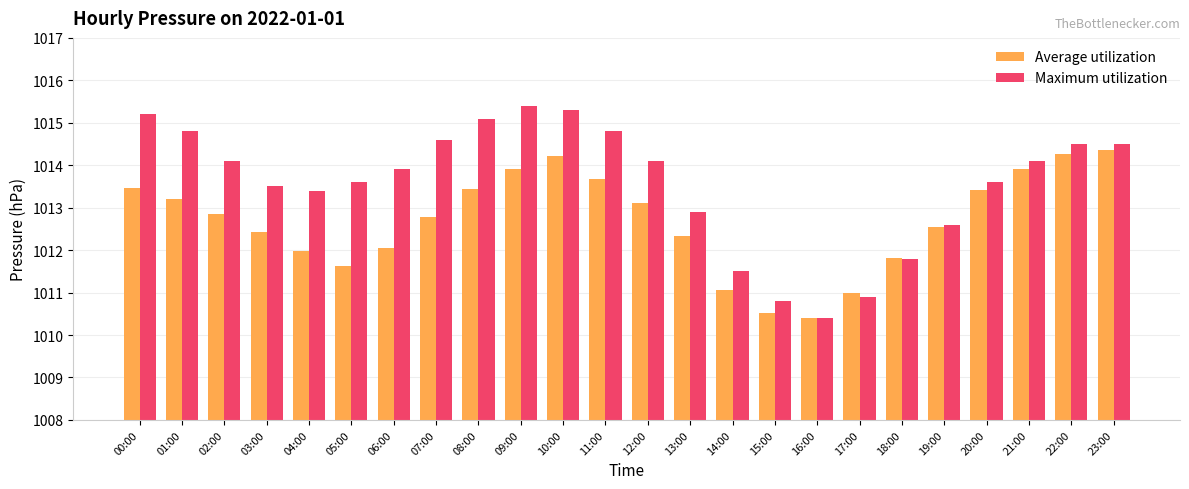

At 05:00, list the series in order from smallest to largest.

Average utilization, Maximum utilization